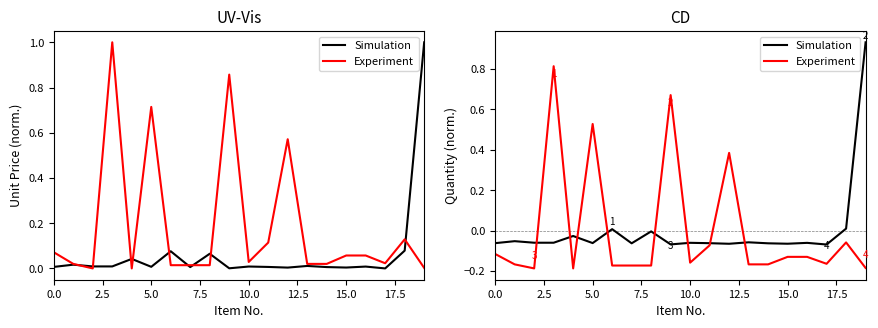

How many intersections are there between Experiment and Simulation?

8